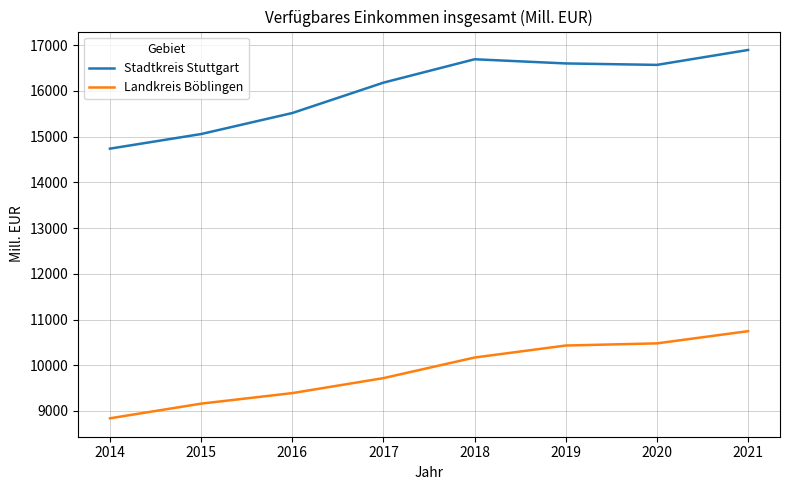

What is the average value of the Landkreis Böblingen series?

9866.5